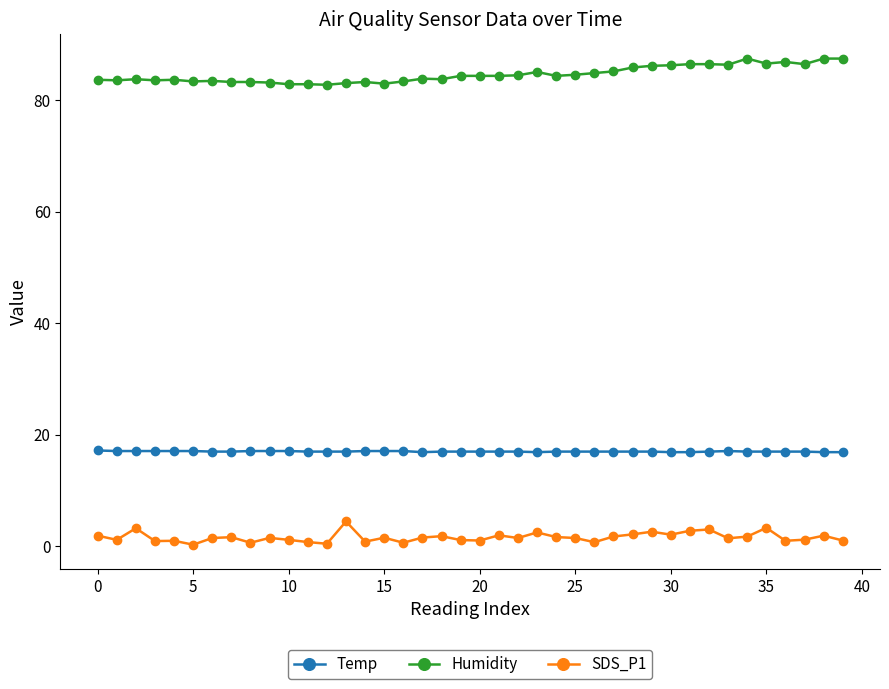

True or false: Temp and Humidity cross at least once.

False